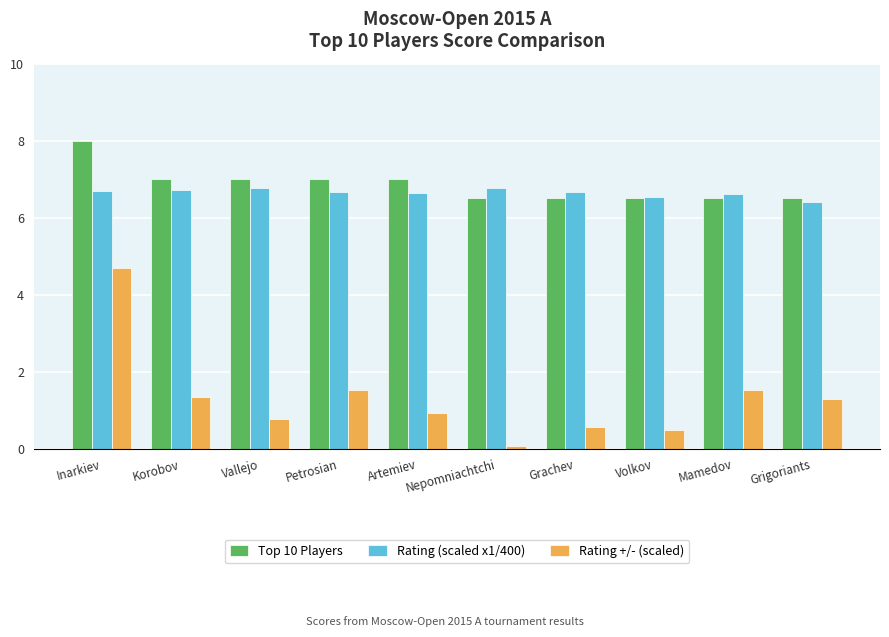

At which category does the chart reach its minimum across all series?

Nepomniachtchi